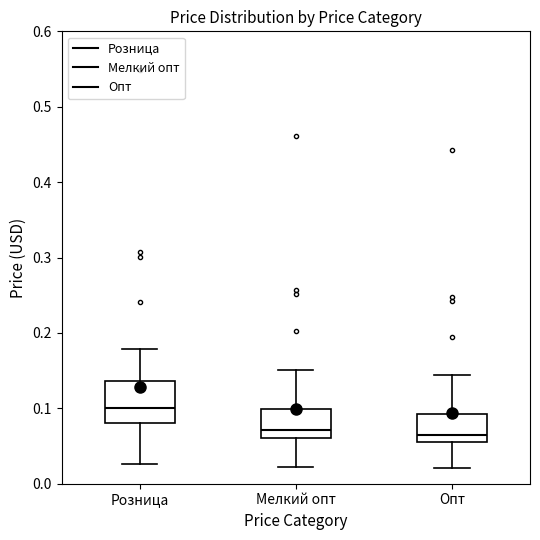

Which box is the tallest, from its lower edge to its upper edge?

Розница